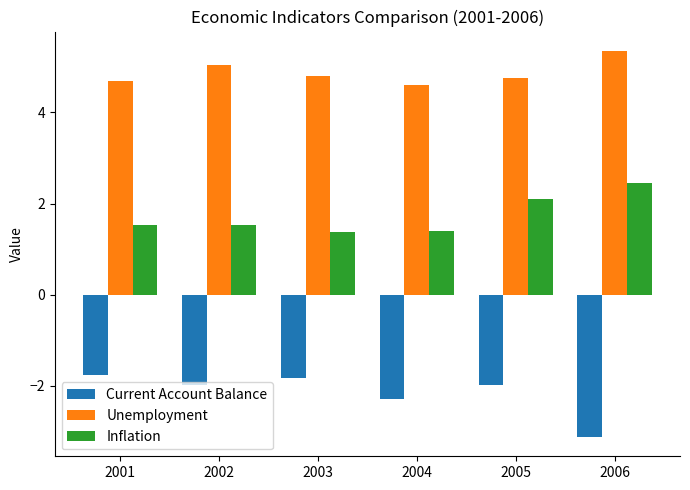

The value of Unemployment at 2005 is 4.8. True or false?

True